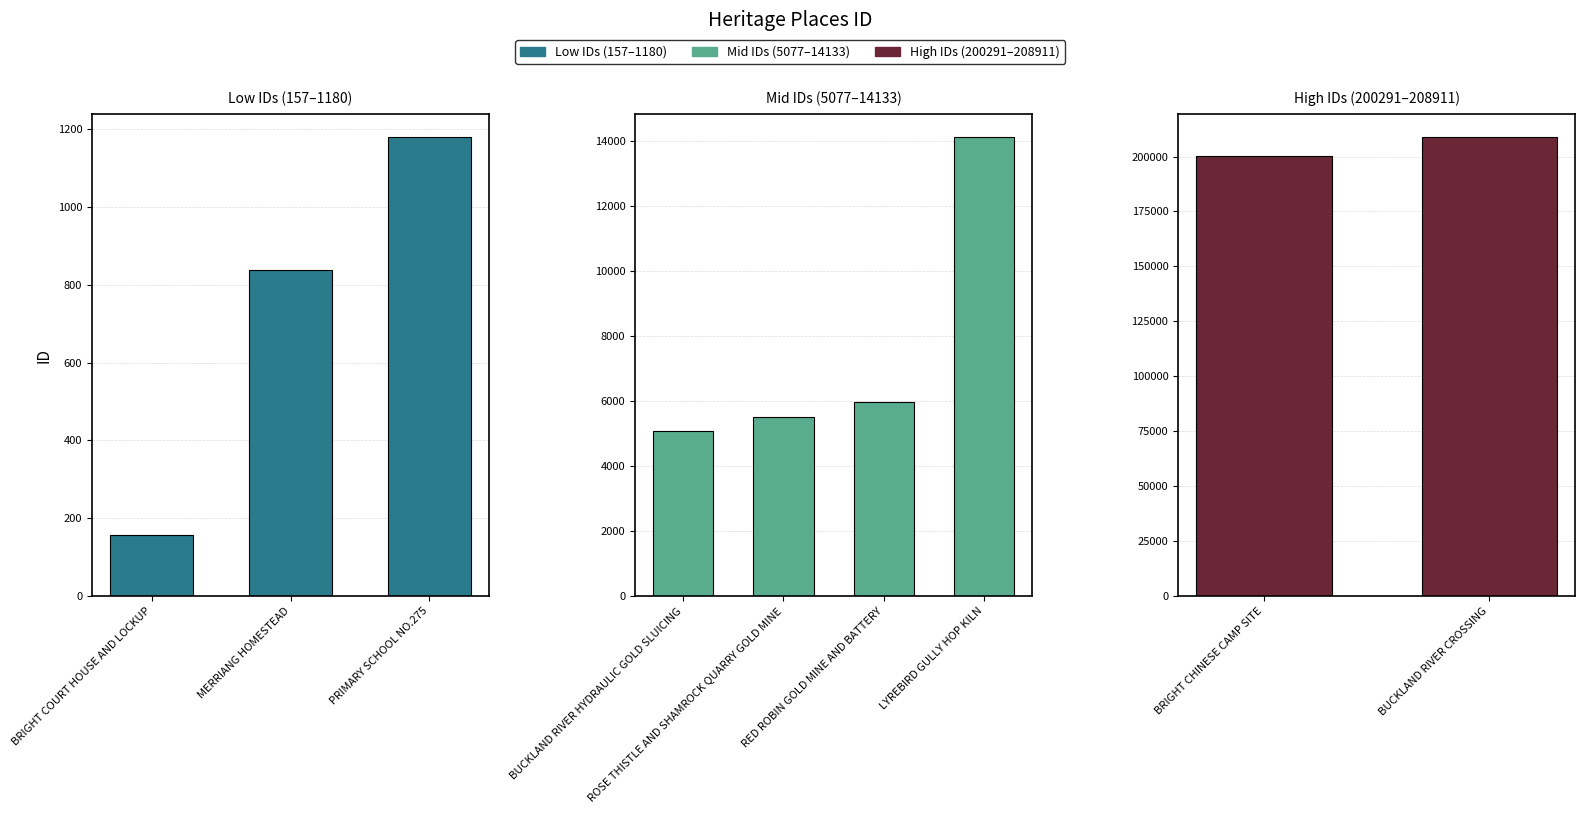

What is the change in value from BRIGHT COURT HOUSE AND LOCKUP to RED ROBIN GOLD MINE AND BATTERY?

+5813